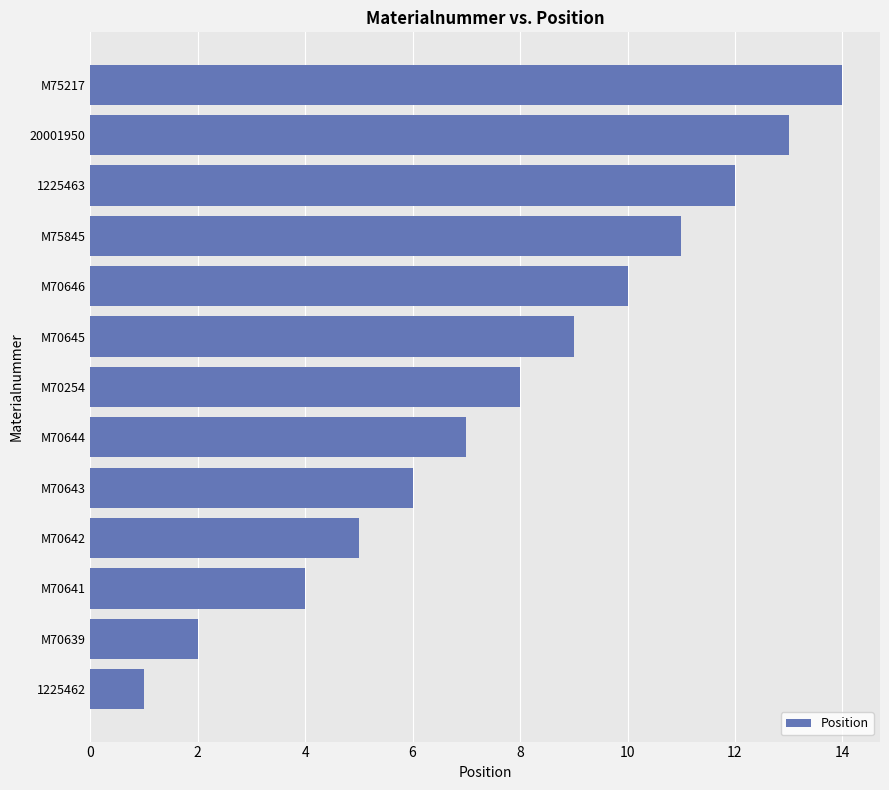

How many data points does each series have?

13